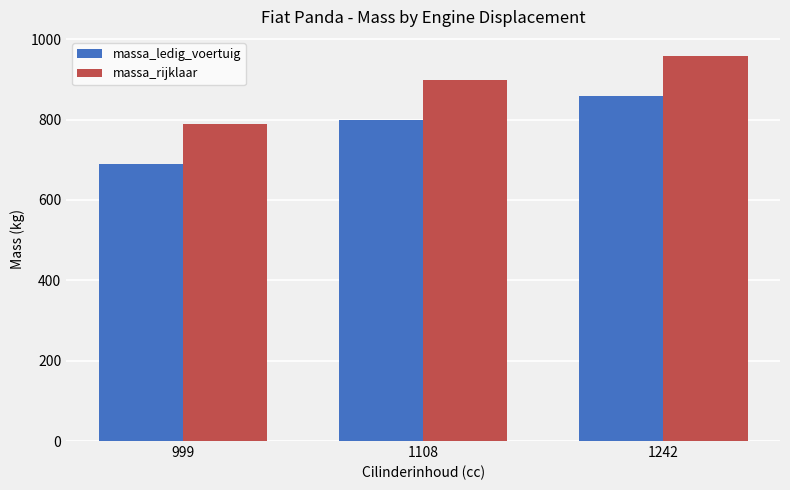

Is it true that massa_ledig_voertuig equals 690.0 at 999?

True